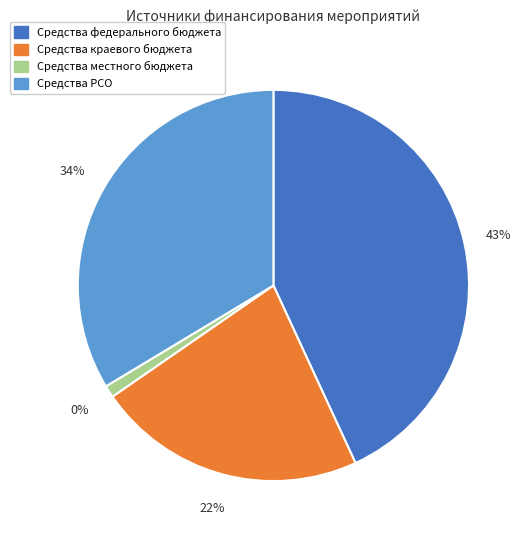

How many slices are in this pie chart?

4